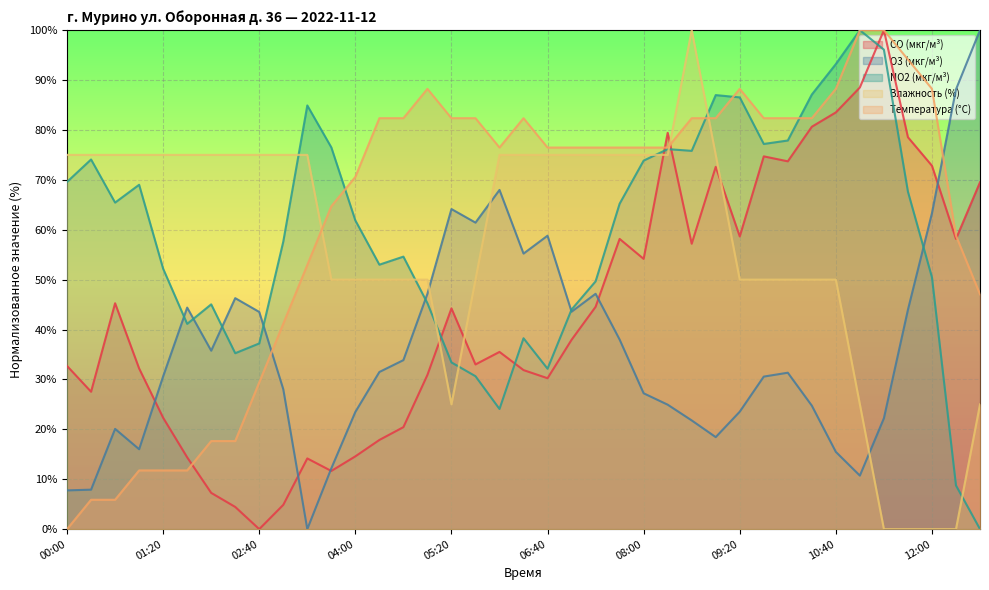

After their last crossing, which series has the higher values: CO (мкг/м³) or NO2 (мкг/м³)?

CO (мкг/м³)